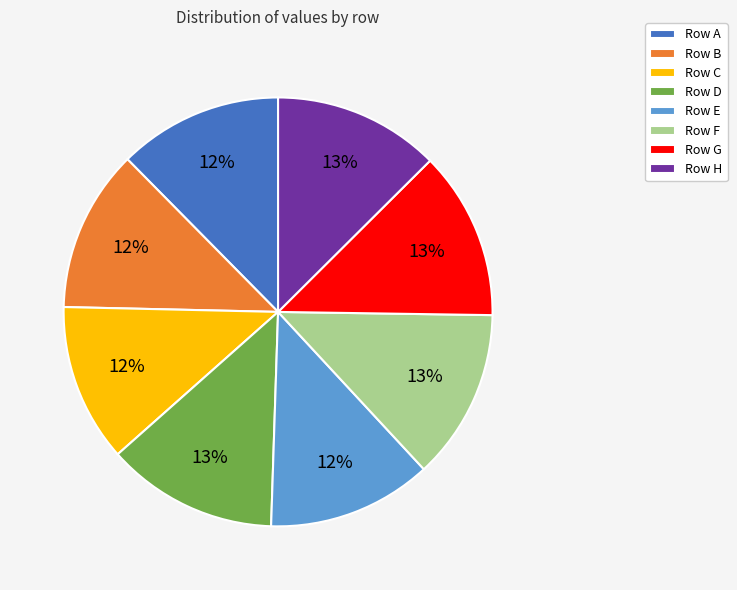

Is Row C the majority of the pie?

No